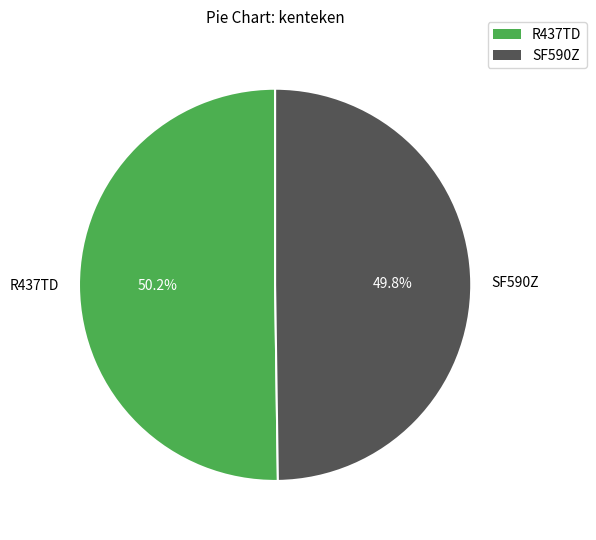

Is there a majority slice in this chart?

Yes